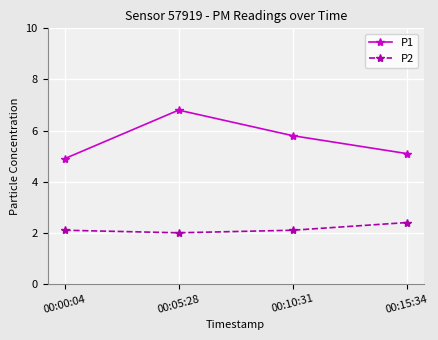

Where is the first local minimum for P2?

00:05:28